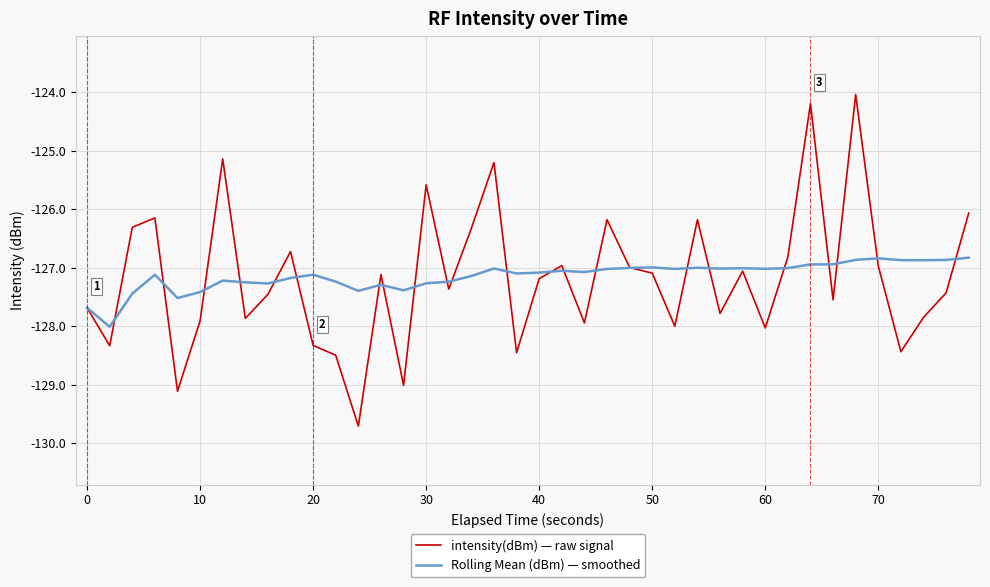

Which series has the widest spread of values?

intensity(dBm) — raw signal